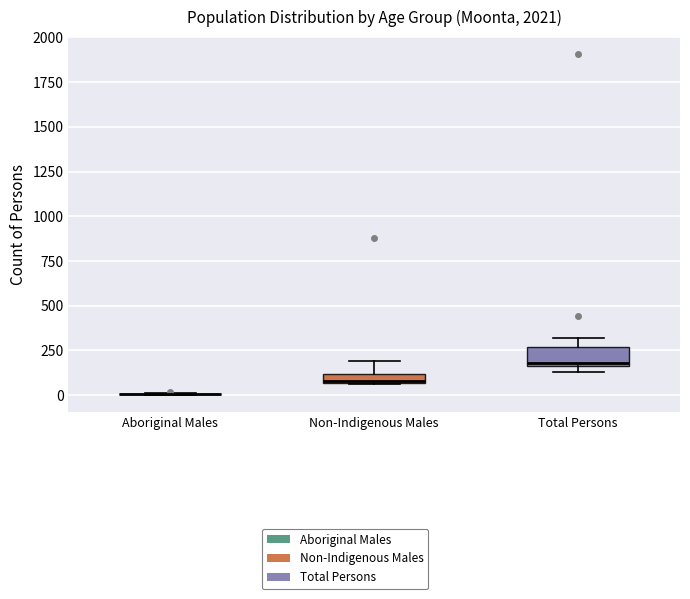

Comparing the boxes themselves (not the whiskers), which one is the tallest?

Total Persons